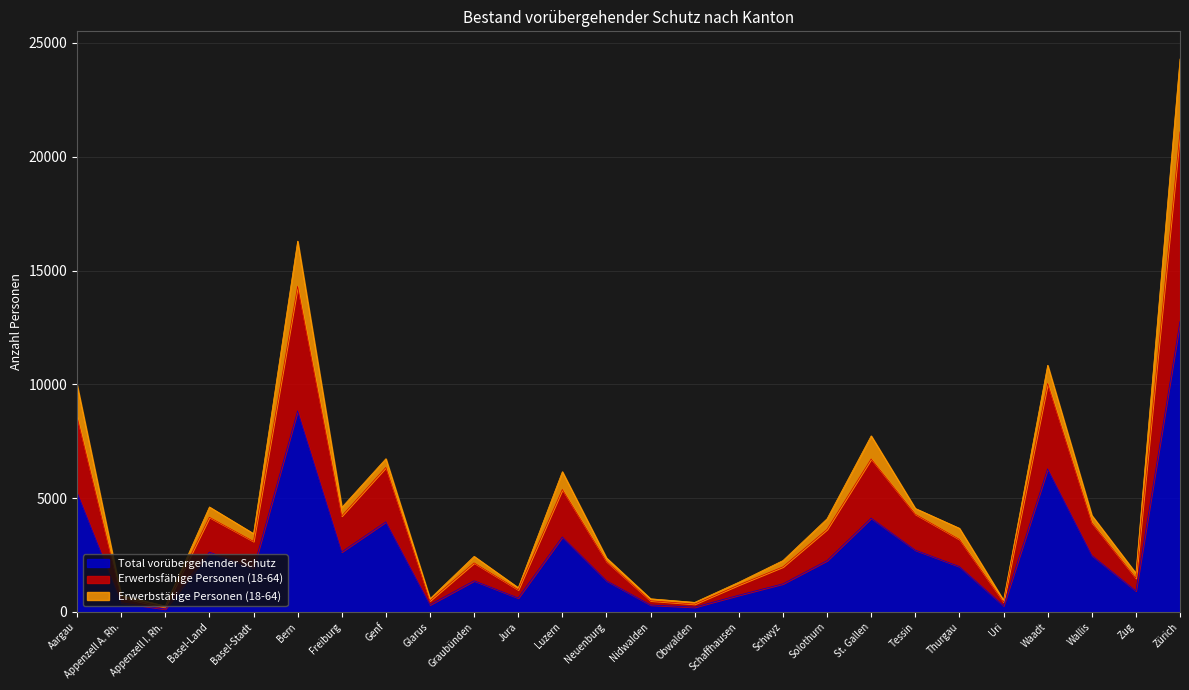

What is the maximum value for Total vorübergehender Schutz?

12763